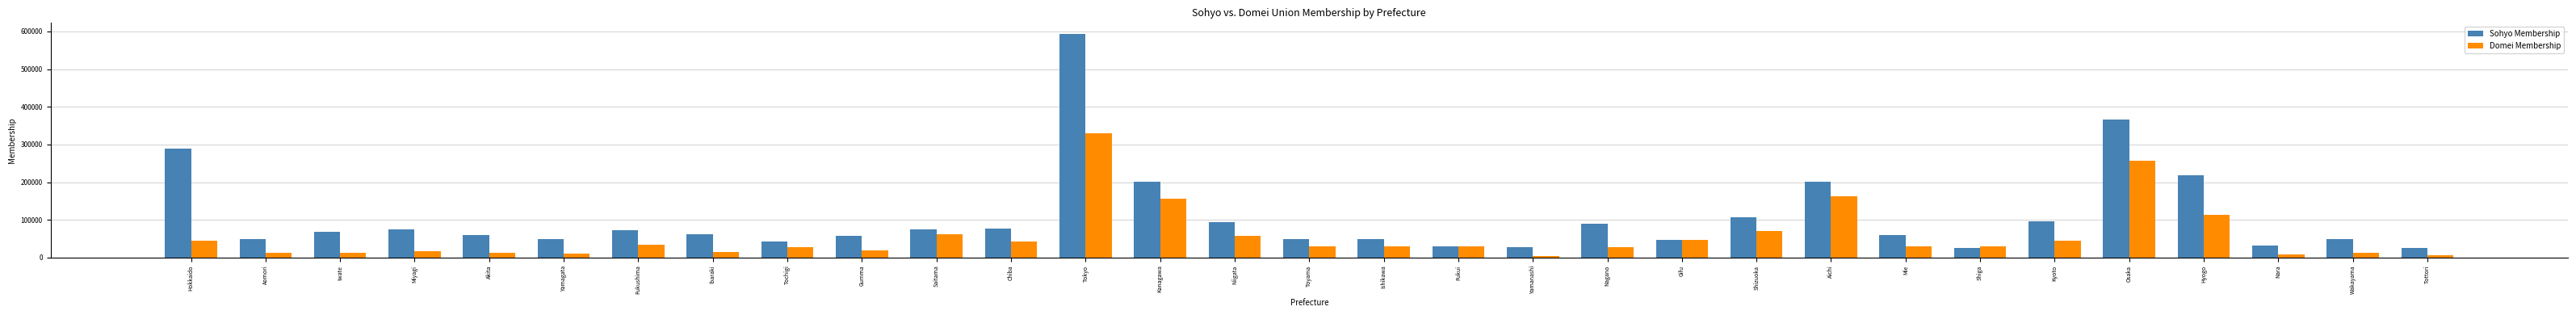

What is the maximum value for Domei Membership?

330800